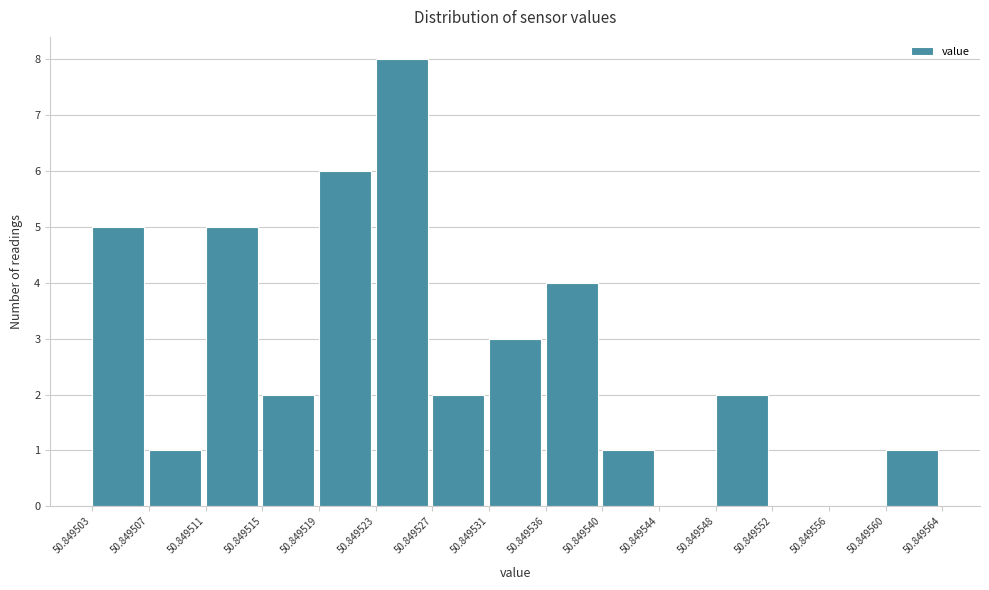

Over which range of the x-axis is the bar tallest?

50.849523 to 50.849527